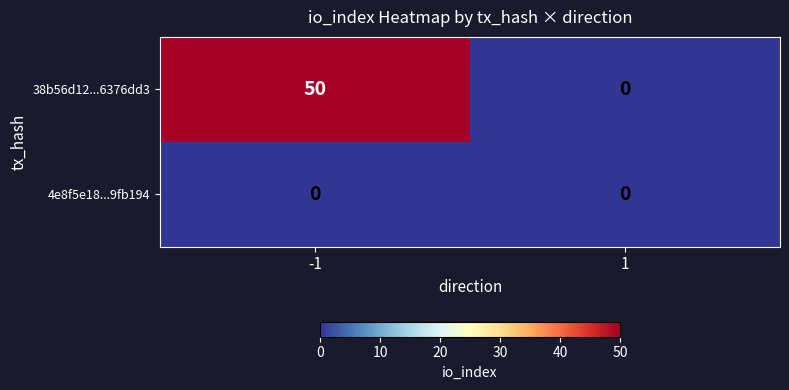

How many data points does each series have?

2